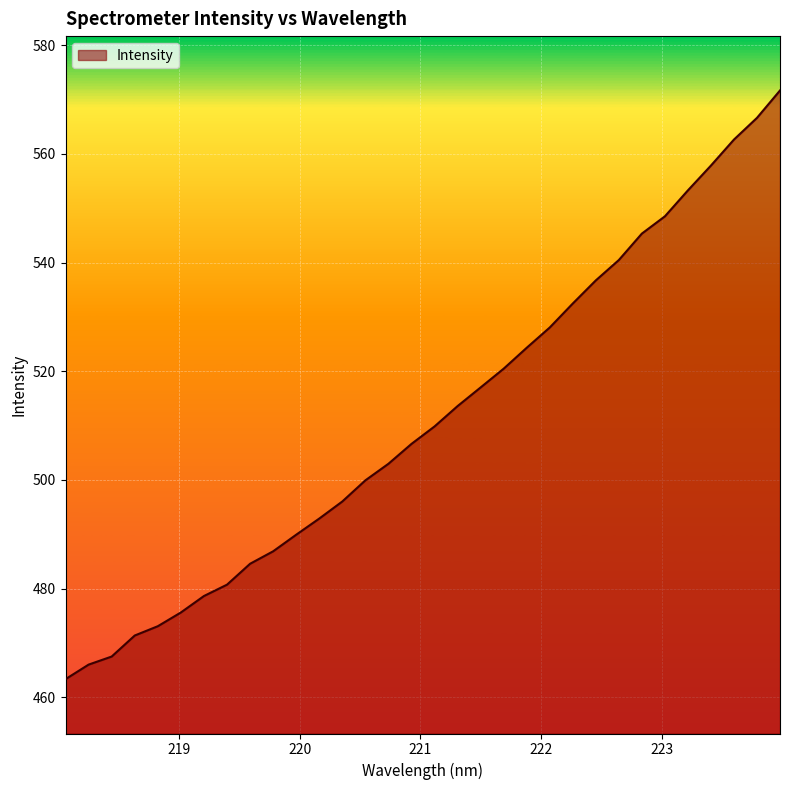

Reading right to left, transcribe all the data shown in this chart.

571.7	566.6	562.6	557.8	553.3	548.5	545.3	540.5	536.7	532.5	528.1	524.3	520.5	517.0	513.6	509.9	506.6	503.0	499.9	496.0	492.9	489.9	486.9	484.6	480.7	478.7	475.6	473.1	471.4	467.5	466.0	463.4